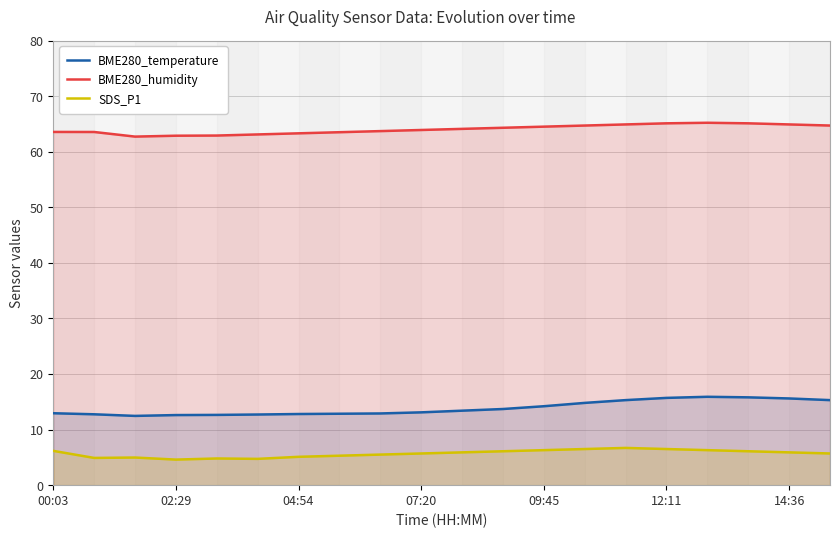

How many data points in BME280_temperature are above 13?

11